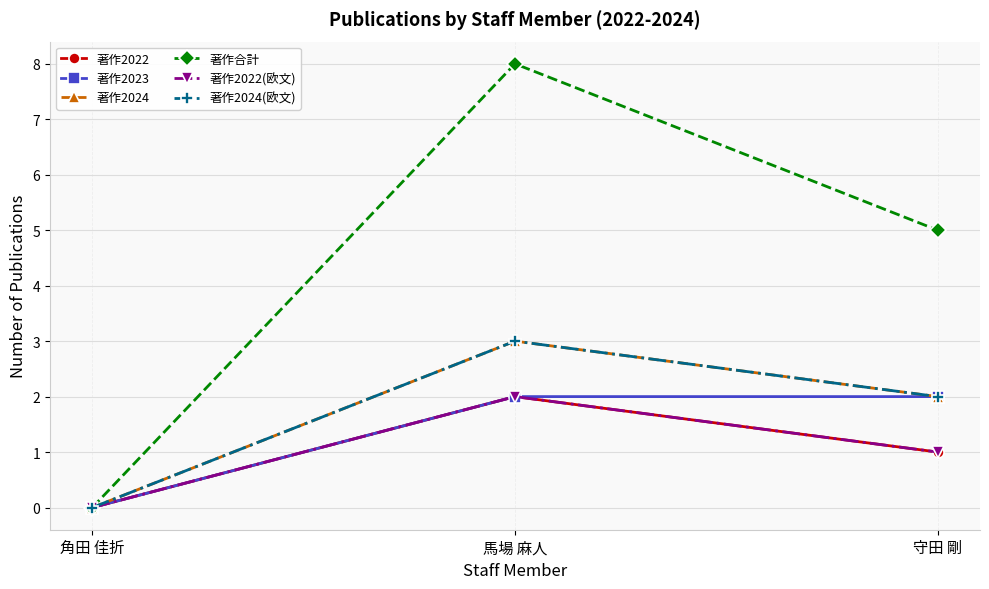

Reading left to right, extract all data points from this chart.

著作2022: 0	2	1
著作2023: 0	2	2
著作2024: 0	3	2
著作合計: 0	8	5
著作2022(欧文): 0	2	1
著作2024(欧文): 0	3	2